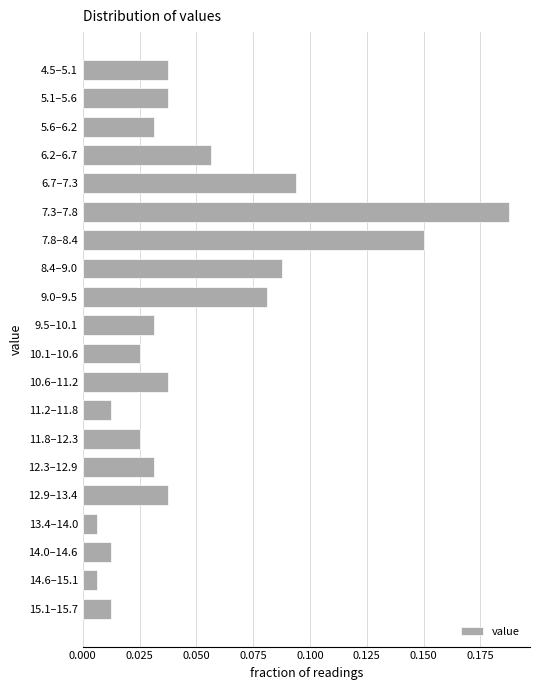

Which category has the highest value across all series?

7.3–7.8